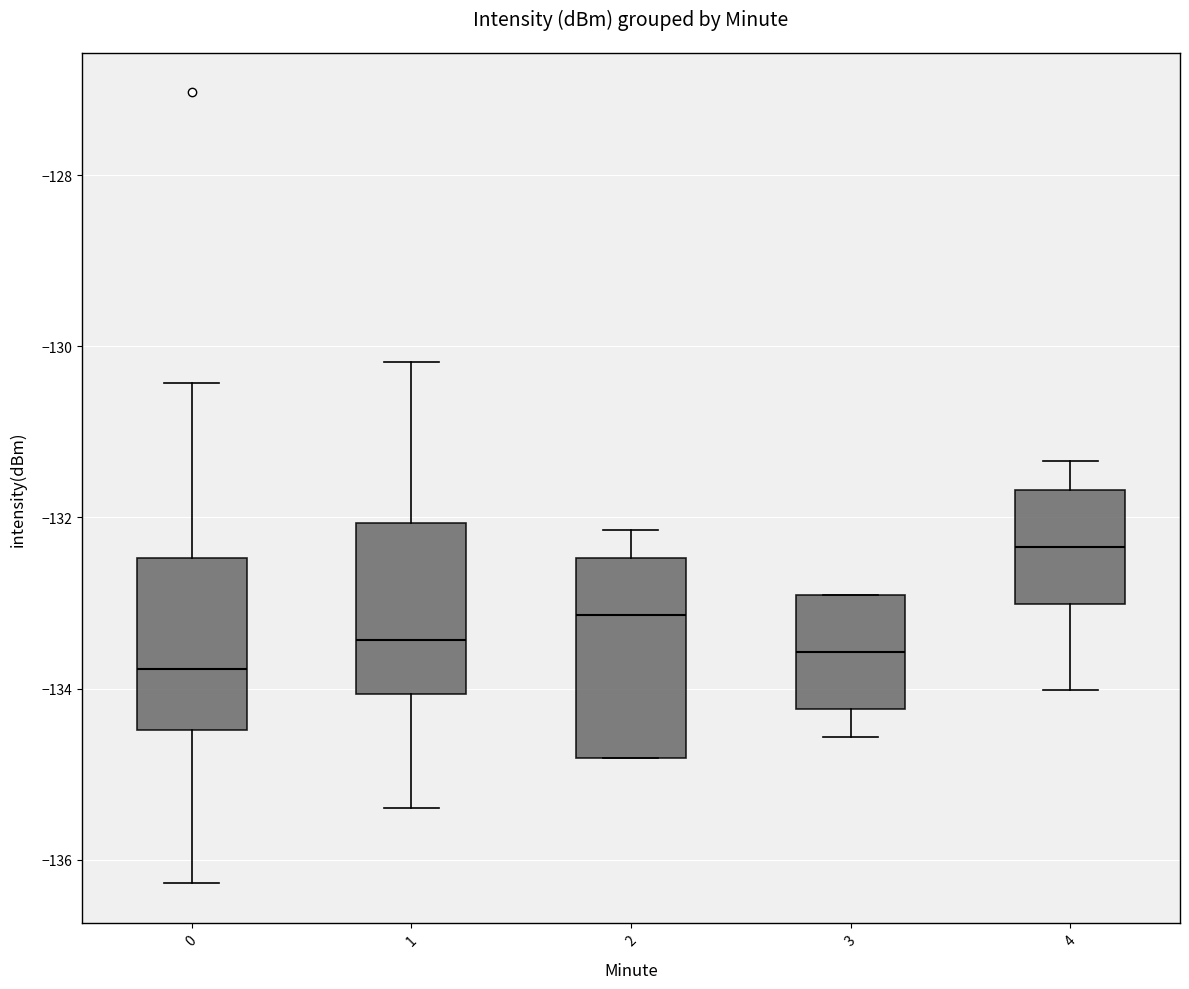

Reading left to right, transcribe this box plot: for each box, give where its median line is, the range the box spans, and where its two whiskers end, as read against the y-axis. The values are not printed on the chart, so give them approximately, as read against the axis.

0: median -133.8, box -134.4 to -132.4, whiskers -136.2 to -130.4
1: median -133.4, box -134.0 to -132.0, whiskers -135.4 to -130.2
2: median -133.2, box -134.8 to -132.4, whiskers -134.8 to -132.2
3: median -133.6, box -134.2 to -133.0, whiskers -134.6 to -133.0
4: median -132.4, box -133.0 to -131.6, whiskers -134.0 to -131.4